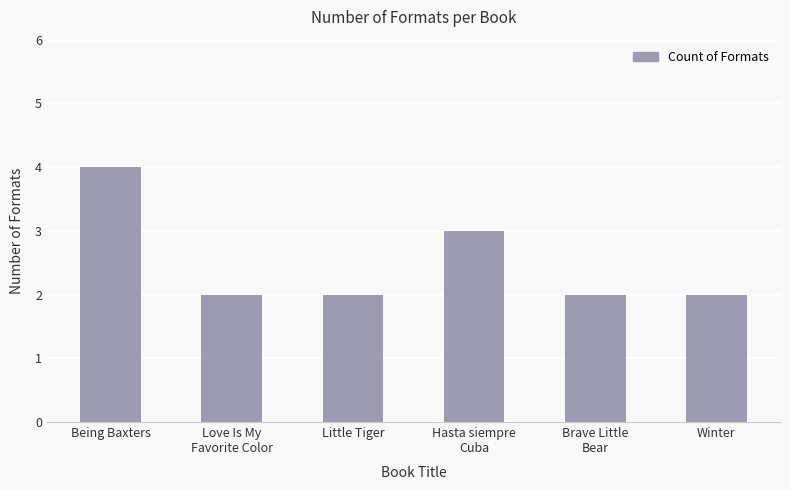

What is the value of the 1st bar from the left?

4